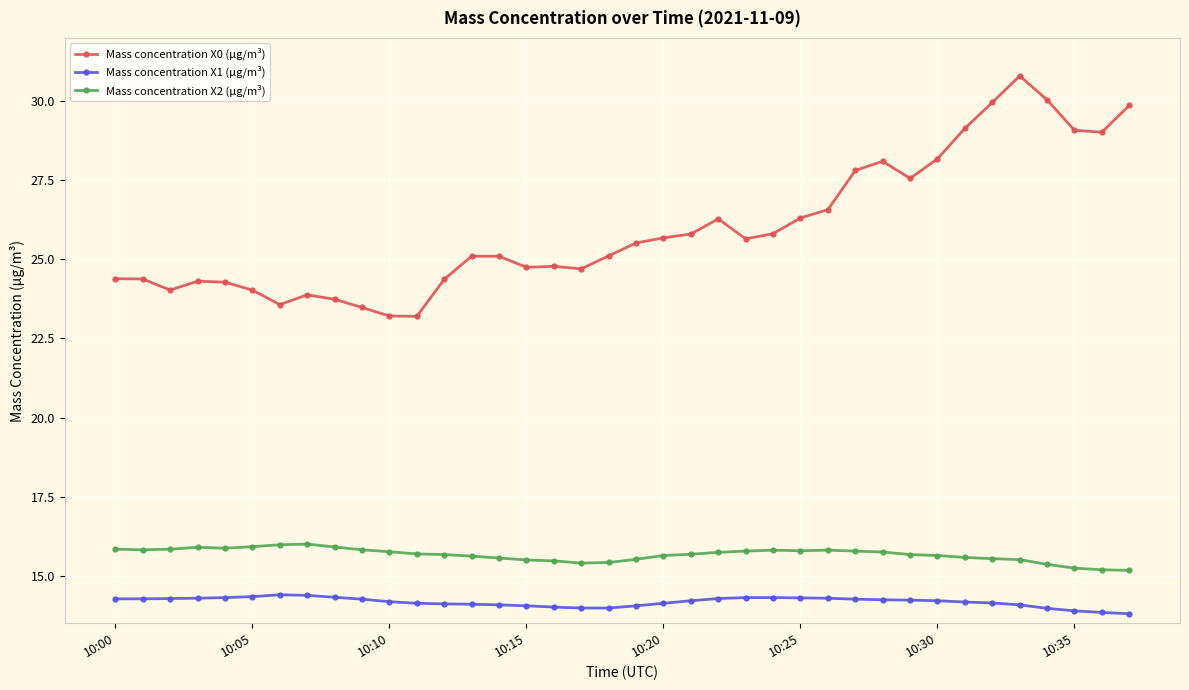

What is the value of the Mass concentration X0 (μg/m³) point at the 10th from the left?

23.5